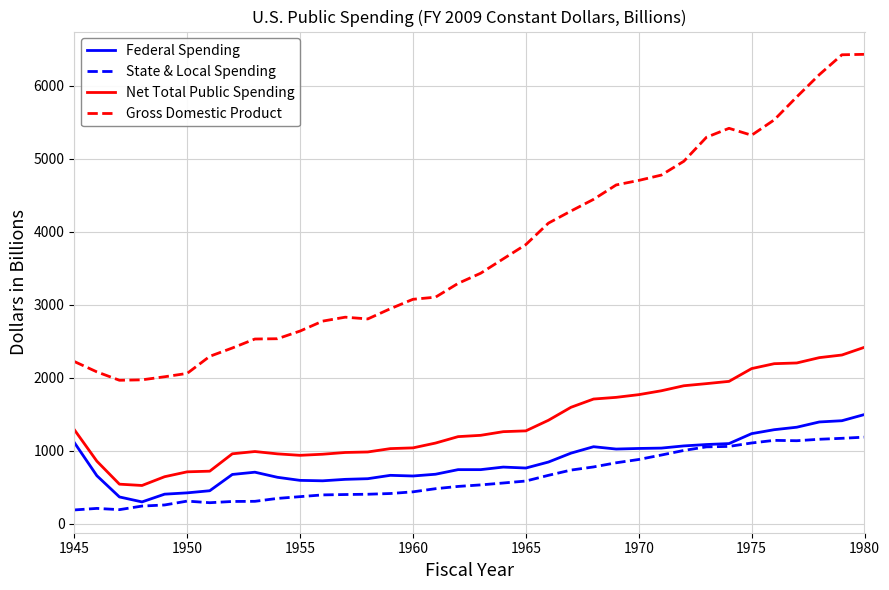

List the series in order of their peak value, lowest first.

State & Local Spending, Federal Spending, Net Total Public Spending, Gross Domestic Product